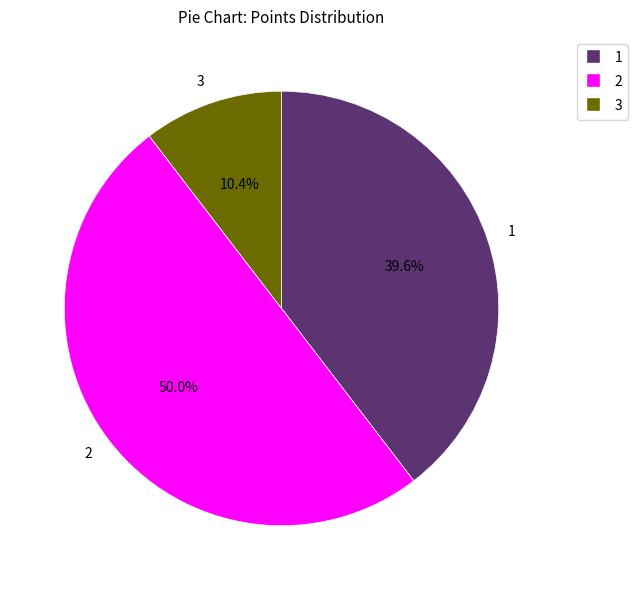

Is 1 the majority of the pie?

No